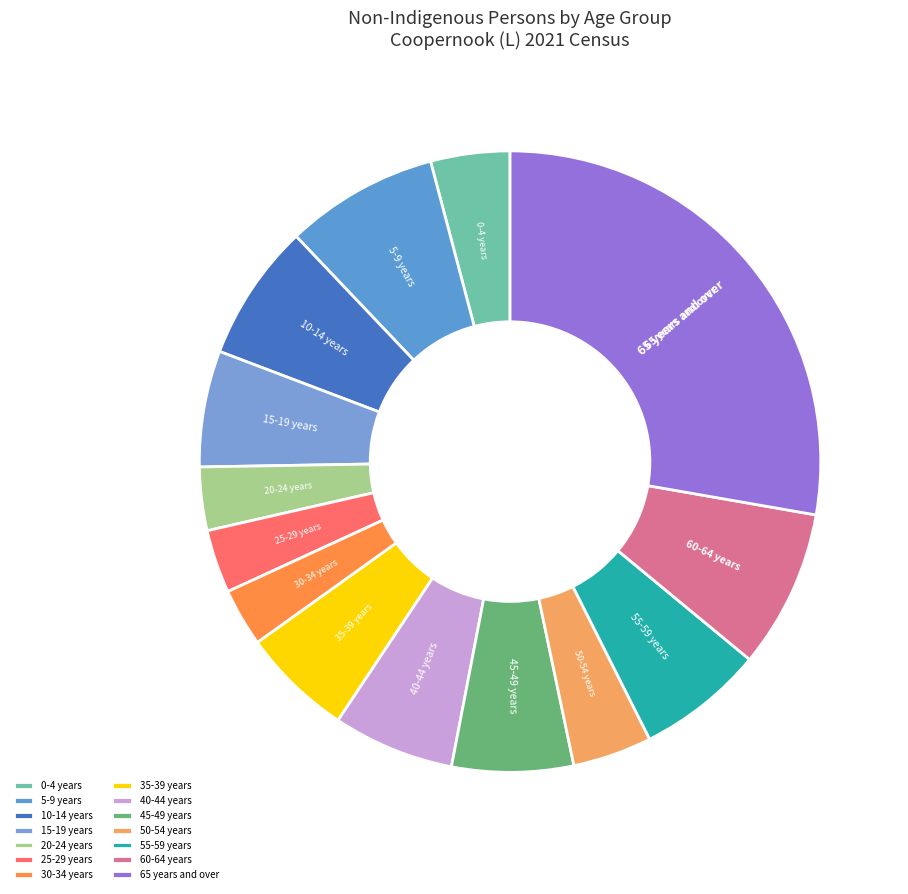

The 40-44 years slice represents 6% of the pie. True or false?

True